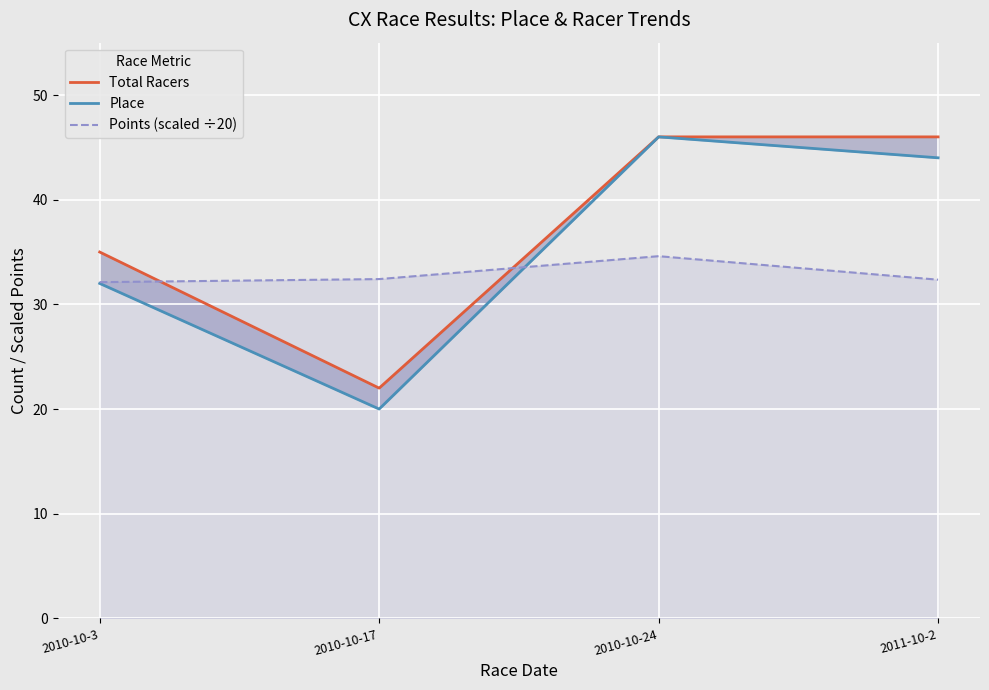

Rank the series by their maximum value, from lowest to highest.

Points (scaled ÷20), Total Racers, Place